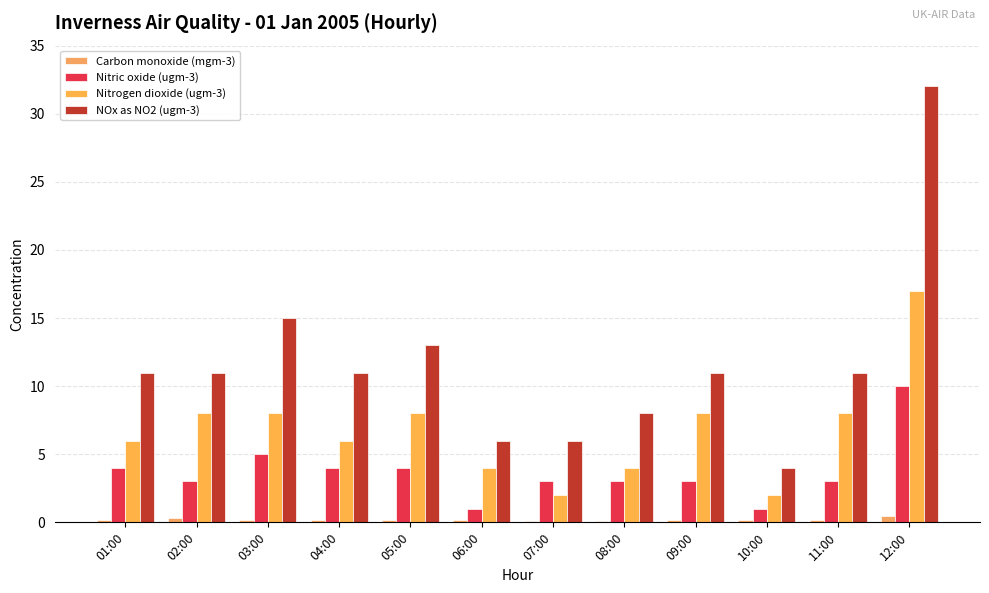

What is the label of the 1st bar from the right?

12:00